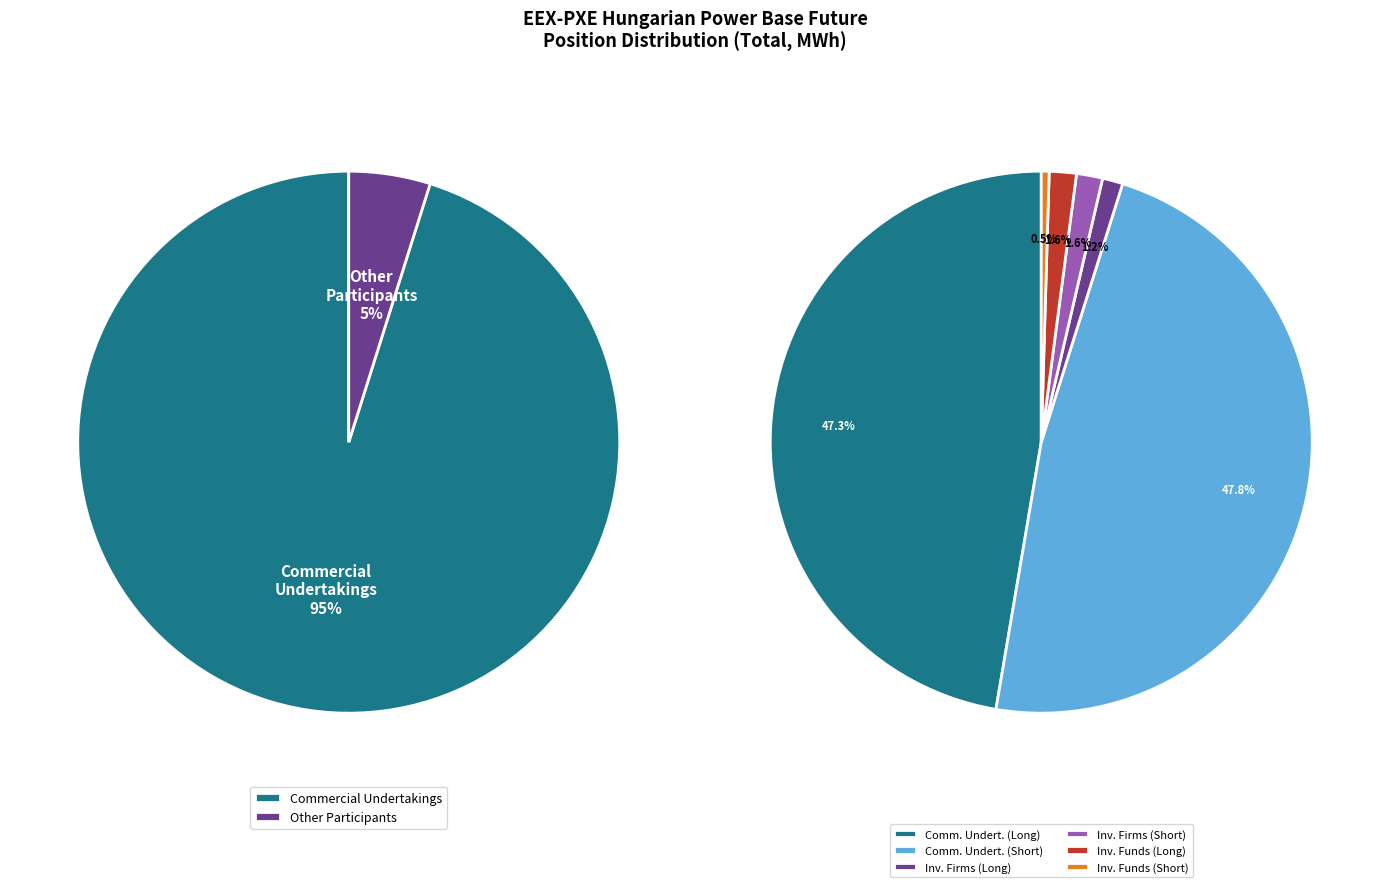

How many slices are in this pie chart?

6